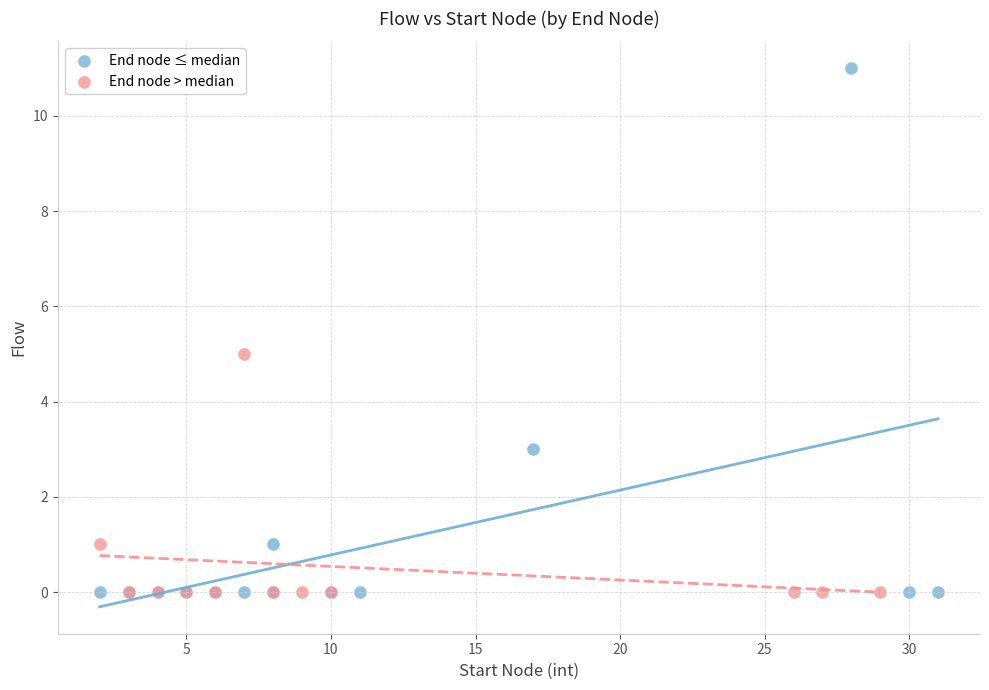

Which series has the largest Y range (max minus min)?

End node ≤ median